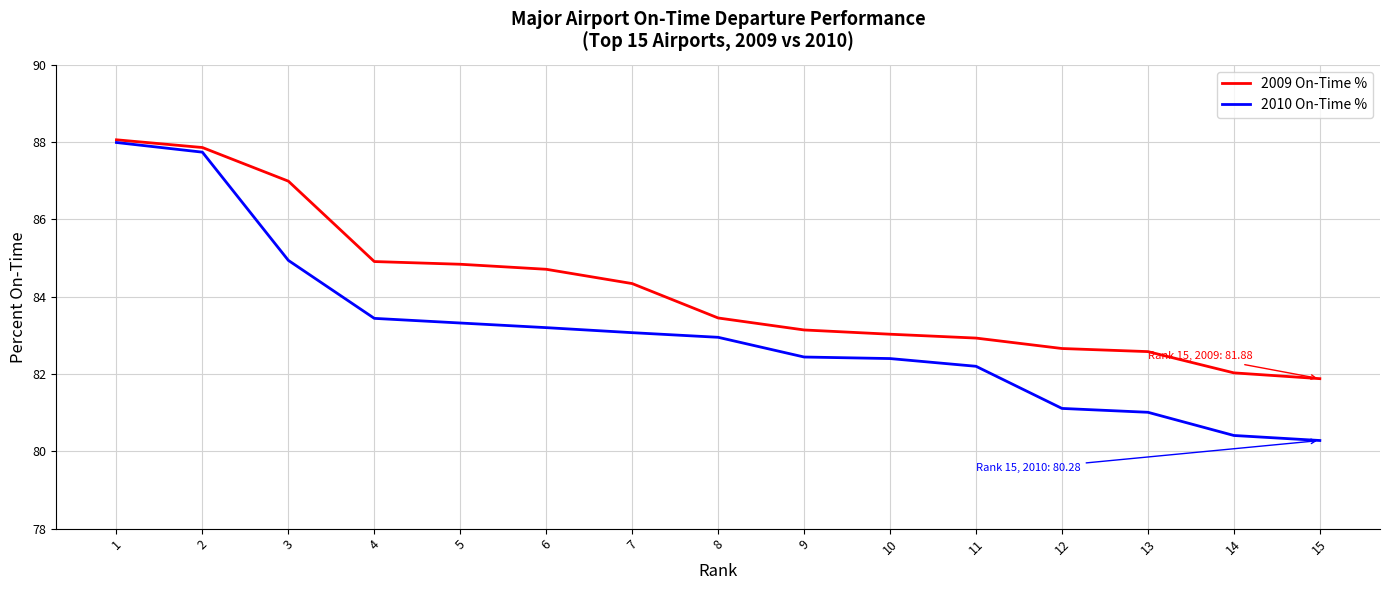

What is the spread (max minus min) of values at 7?

1.3